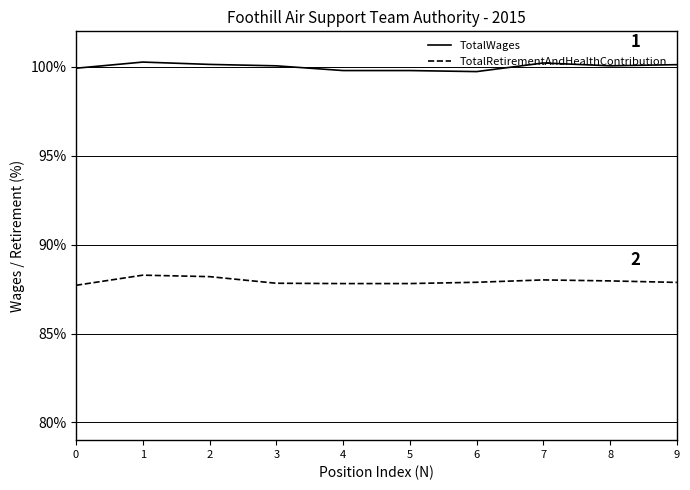

What is the spread (max minus min) of values at 1?

12.0